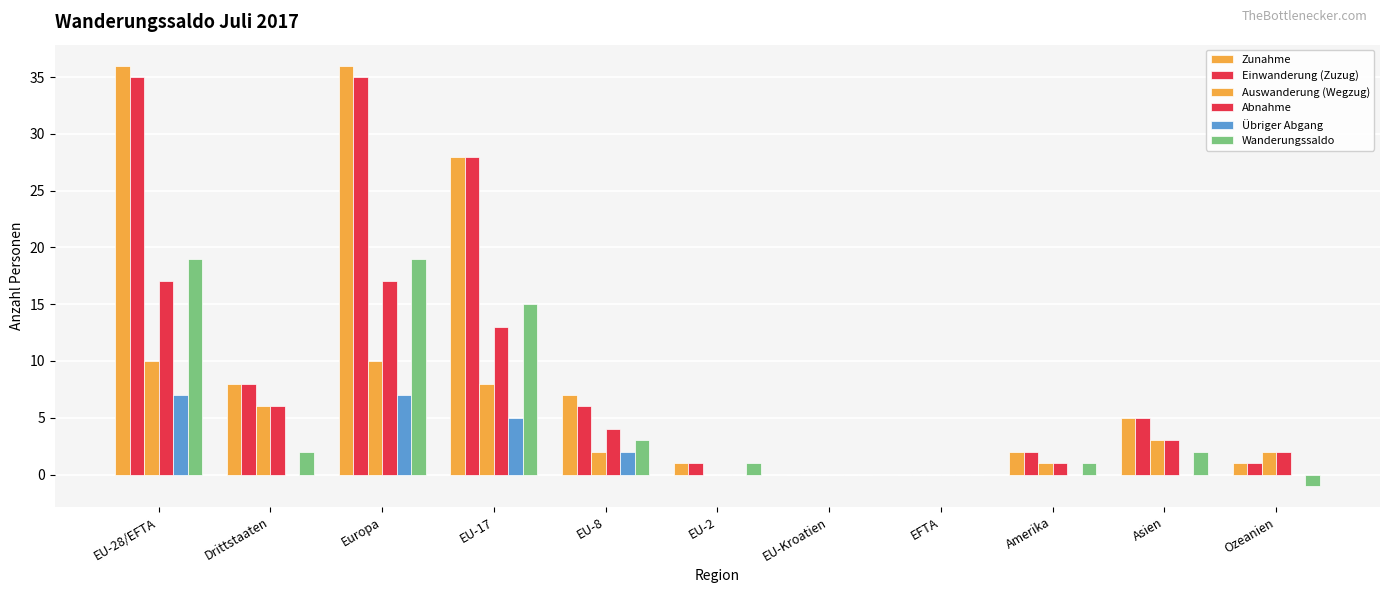

Rank the series at EU-17 from highest to lowest value.

Zunahme, Einwanderung (Zuzug), Wanderungssaldo, Abnahme, Auswanderung (Wegzug), Übriger Abgang